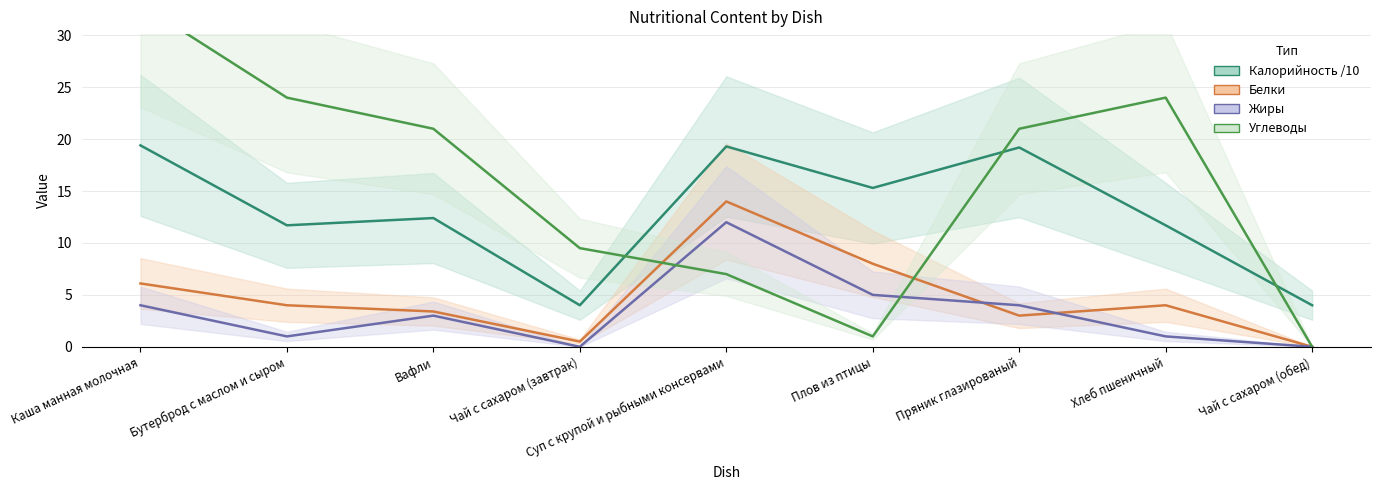

What is the value of the Углеводы point at the 7th from the left?

21.0